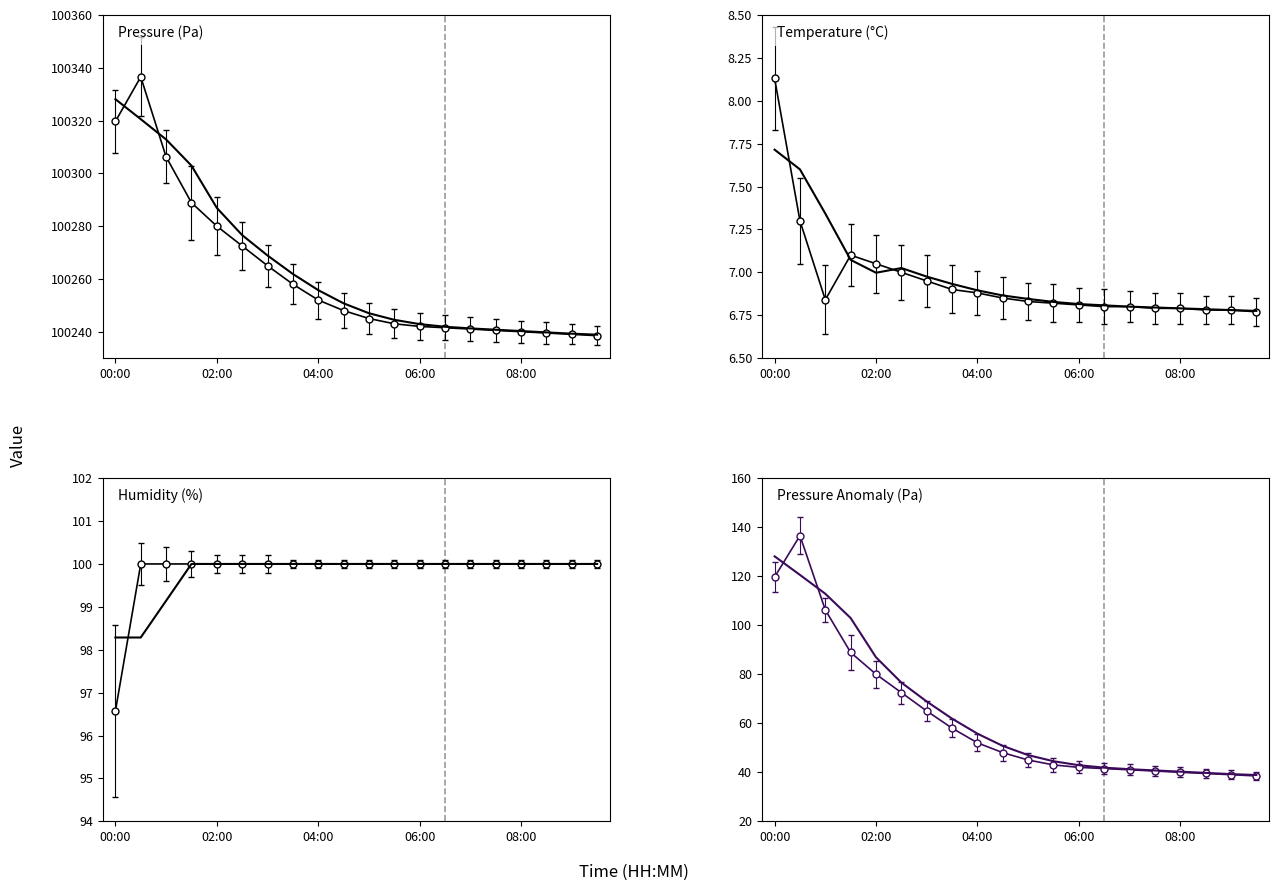

Is it true that temperature_smooth equals 6.8 at 19?

True